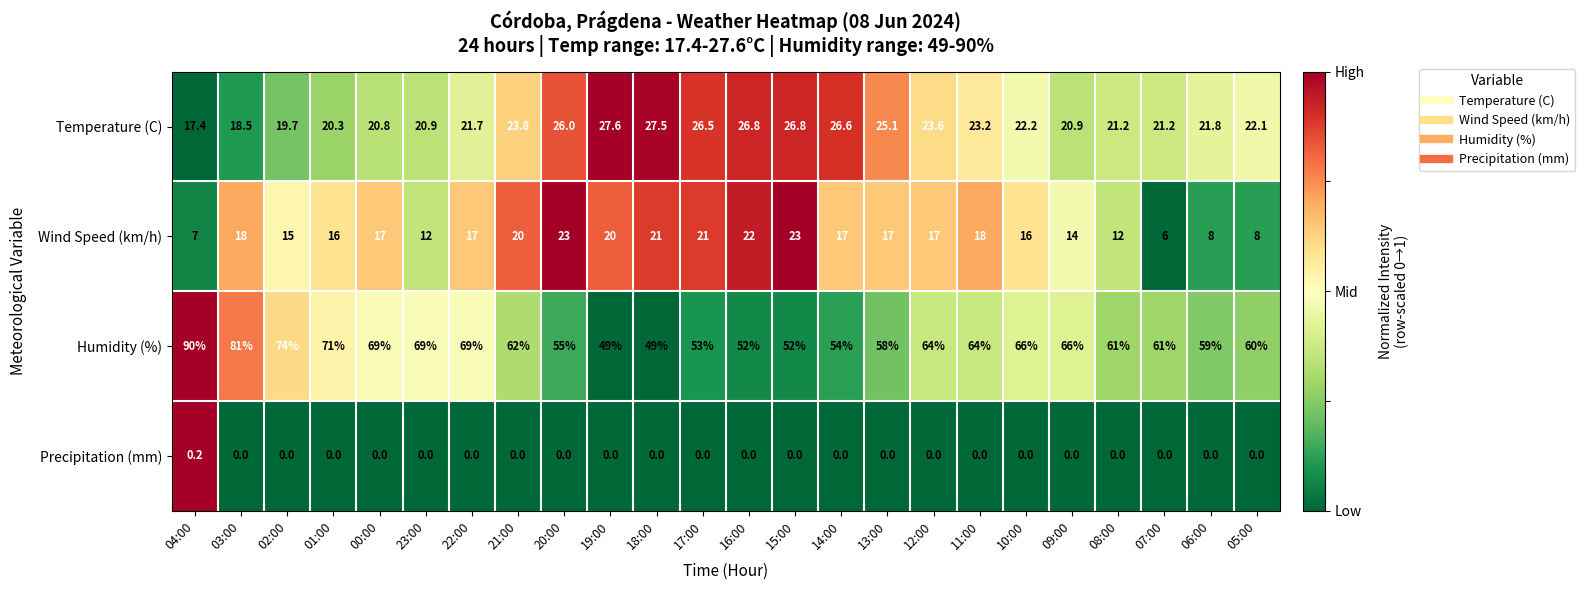

What is the lowest value of the Temperature (C) series?

17.4